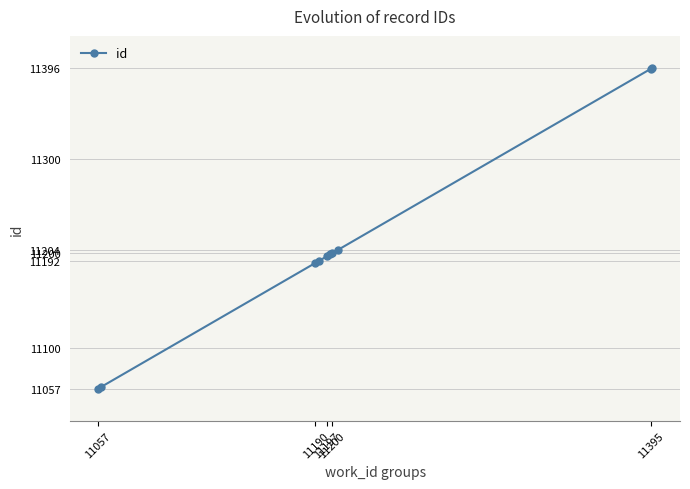

What is the minimum value shown in the chart?

11057